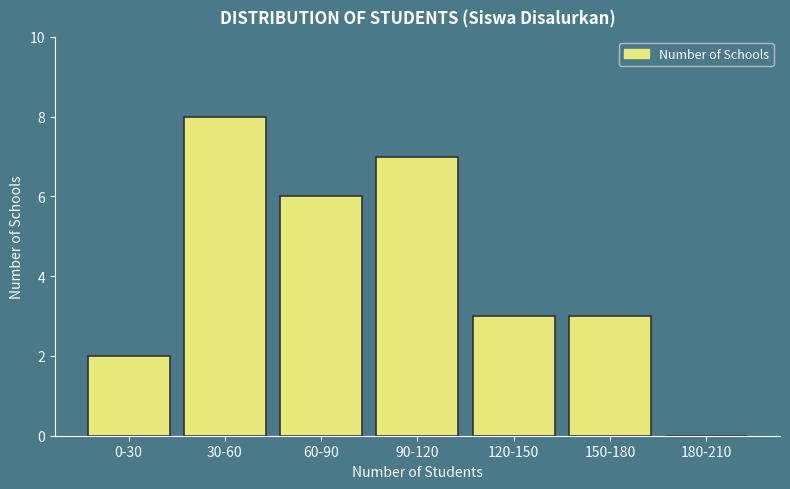

The value at 120-150 is 3. True or false?

True